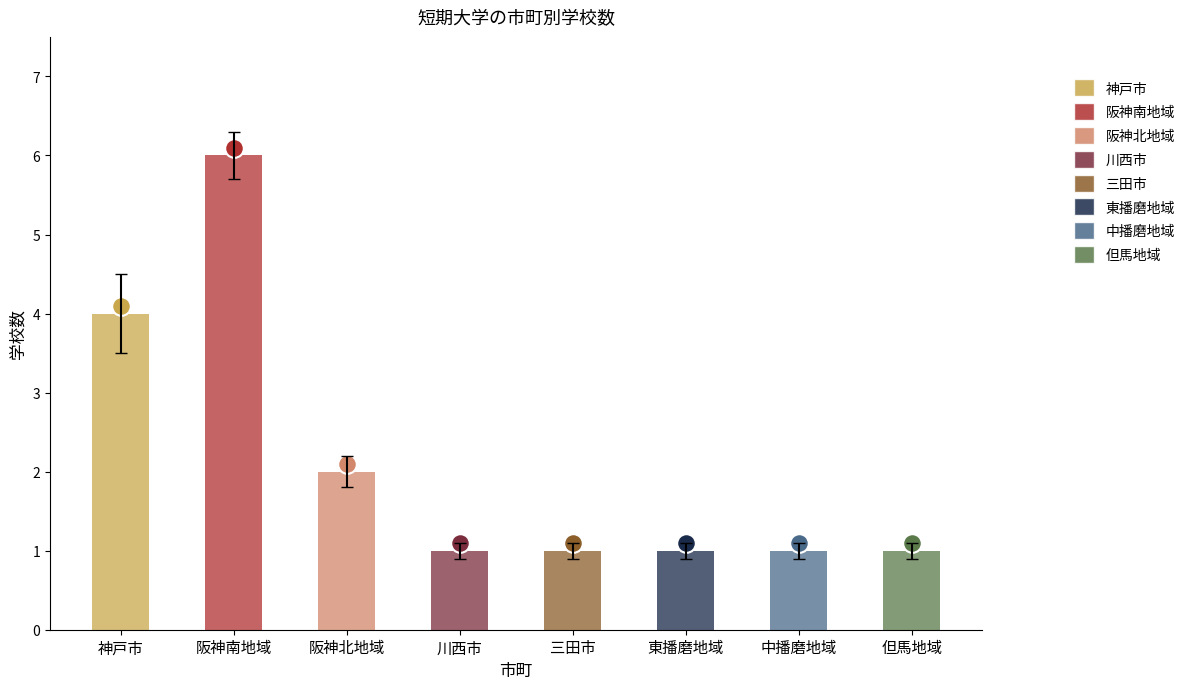

At which category is the sum across all series the highest?

阪神南地域